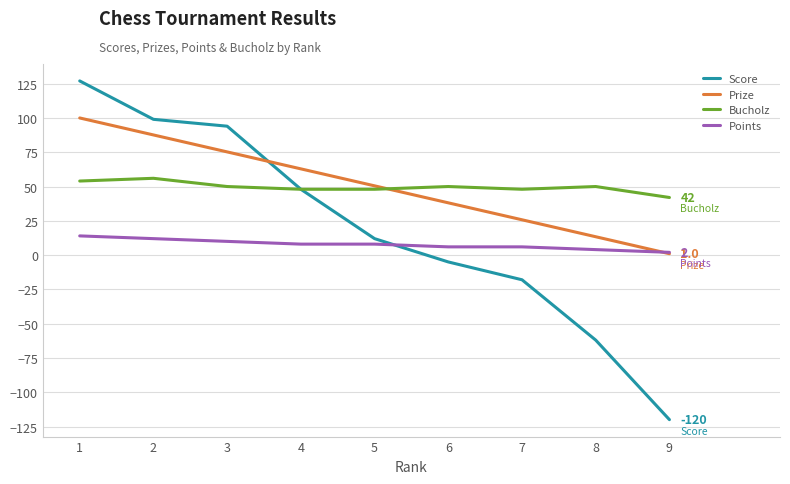

Is the value of Points at 9 greater than the value of Bucholz at 3?

No